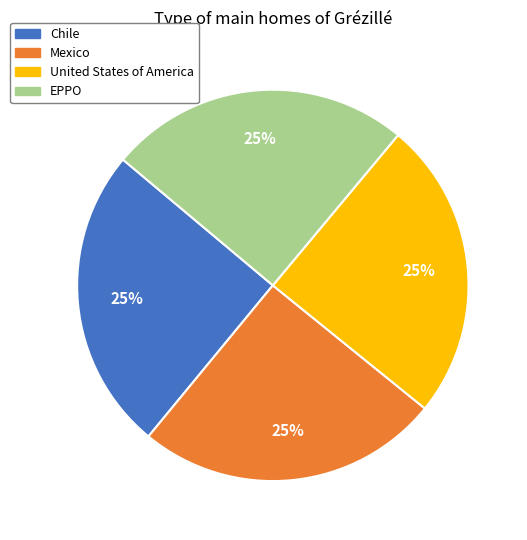

To the nearest percent, what is the average slice percentage?

25%